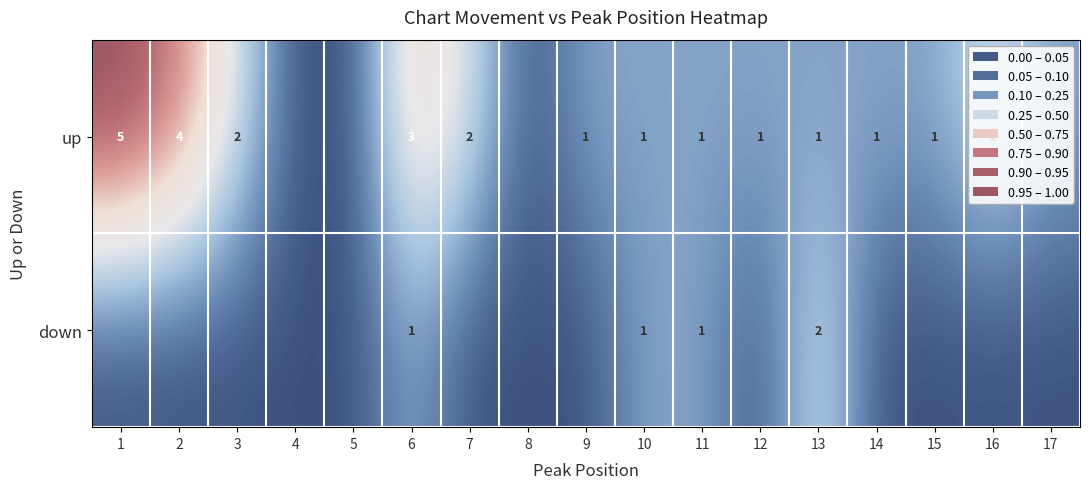

The value of down at 6 is 1. True or false?

True